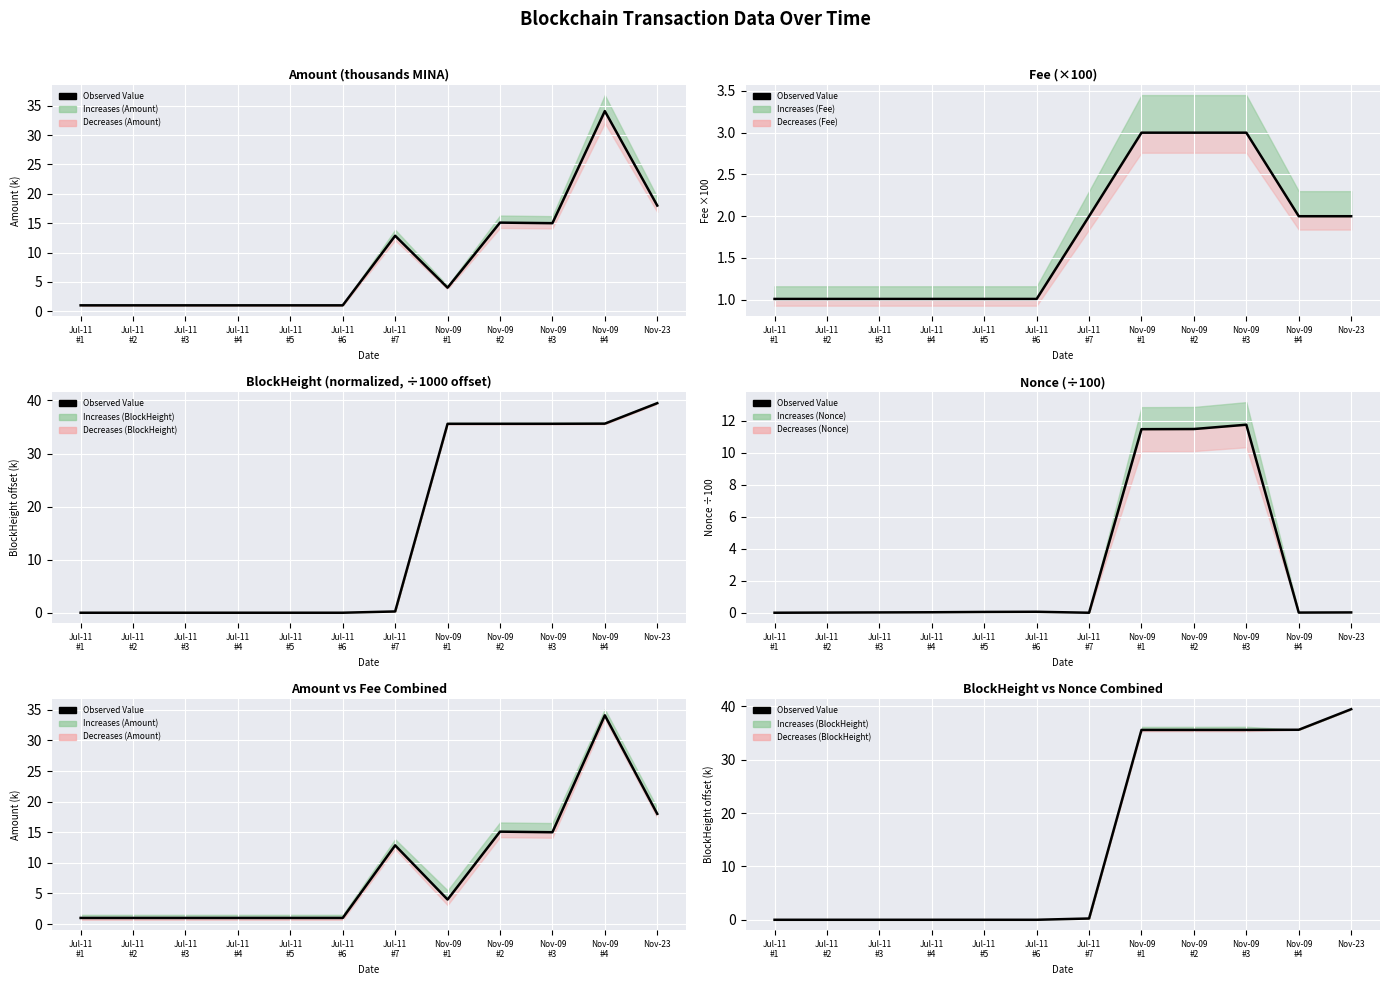

How many lines are shown in the chart?

1